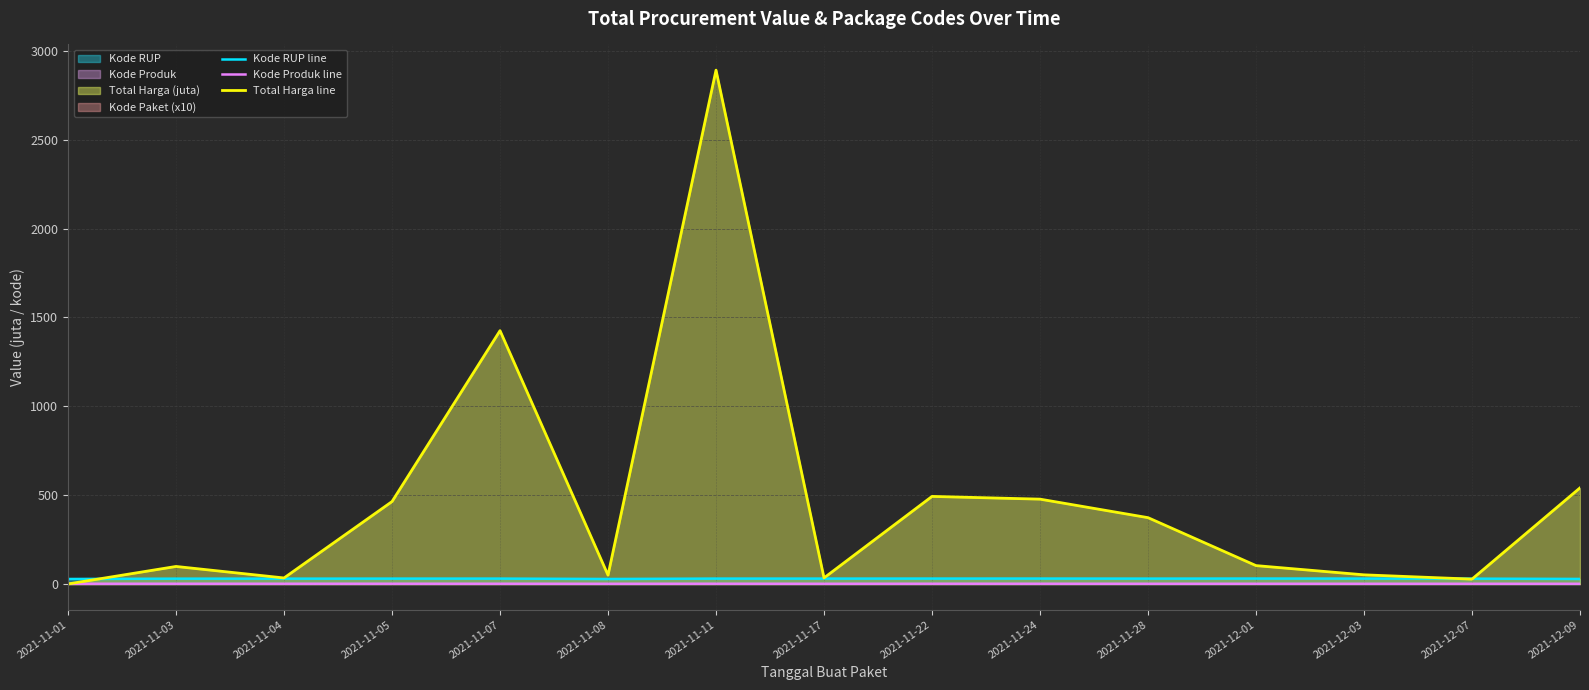

What is the average value of the Kode Produk line series?

1.4